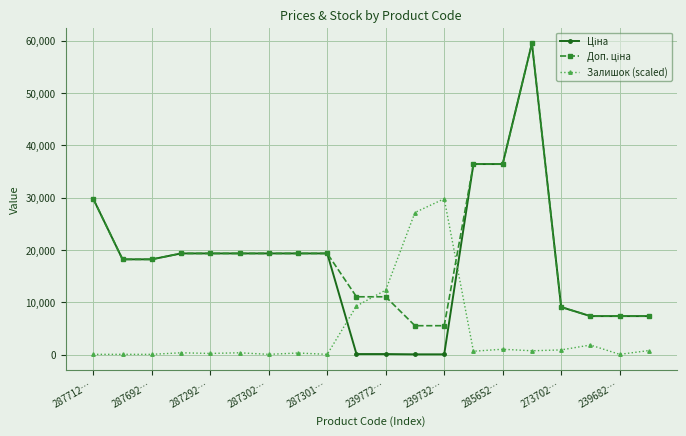

How many values in the Залишок (scaled) series are below 648?

10